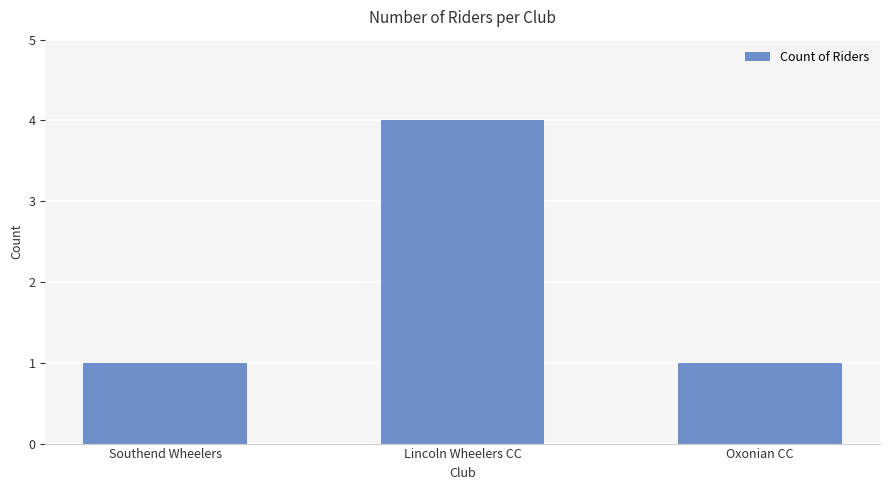

What is the label of the 1st bar from the right?

Oxonian CC